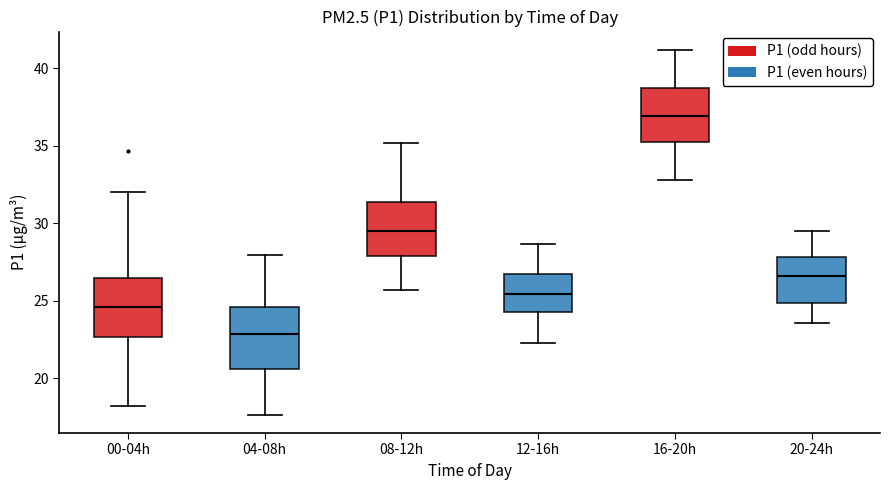

Reading left to right, transcribe this box plot: for each box, give where its median line is, the range the box spans, and where its two whiskers end, as read against the y-axis. The values are not printed on the chart, so give them approximately, as read against the axis.

00-04h: median 24.5, box 22.5 to 26.5, whiskers 18.0 to 32.0
04-08h: median 23.0, box 20.5 to 24.5, whiskers 17.5 to 28.0
08-12h: median 29.5, box 28.0 to 31.5, whiskers 25.5 to 35.0
12-16h: median 25.5, box 24.5 to 26.5, whiskers 22.5 to 28.5
16-20h: median 37.0, box 35.5 to 39.0, whiskers 33.0 to 41.0
20-24h: median 26.5, box 25.0 to 28.0, whiskers 23.5 to 29.5